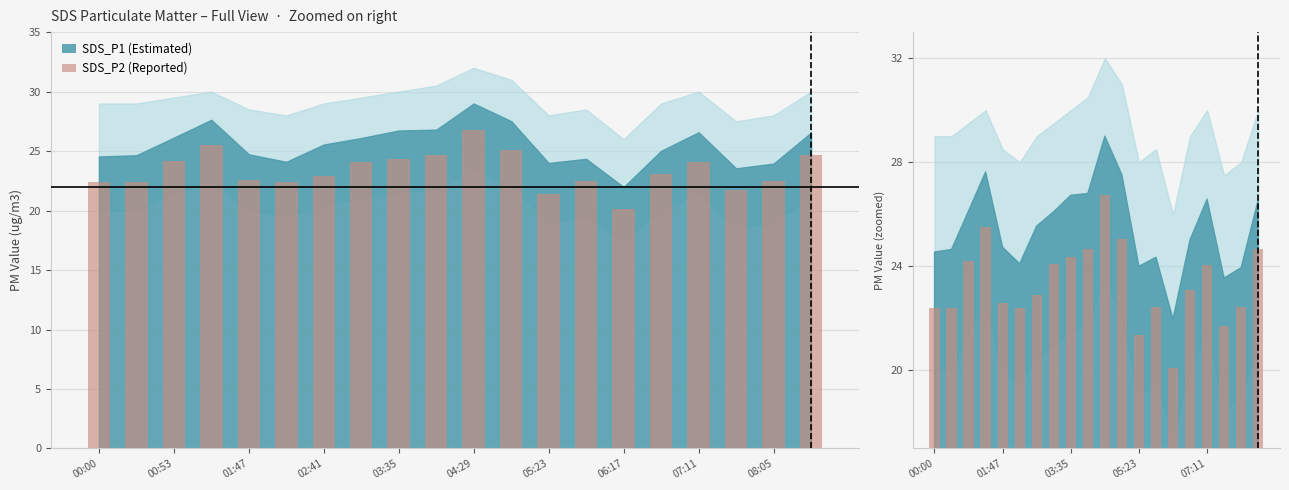

What is the change in value from 03:35 to 11?

+2.5